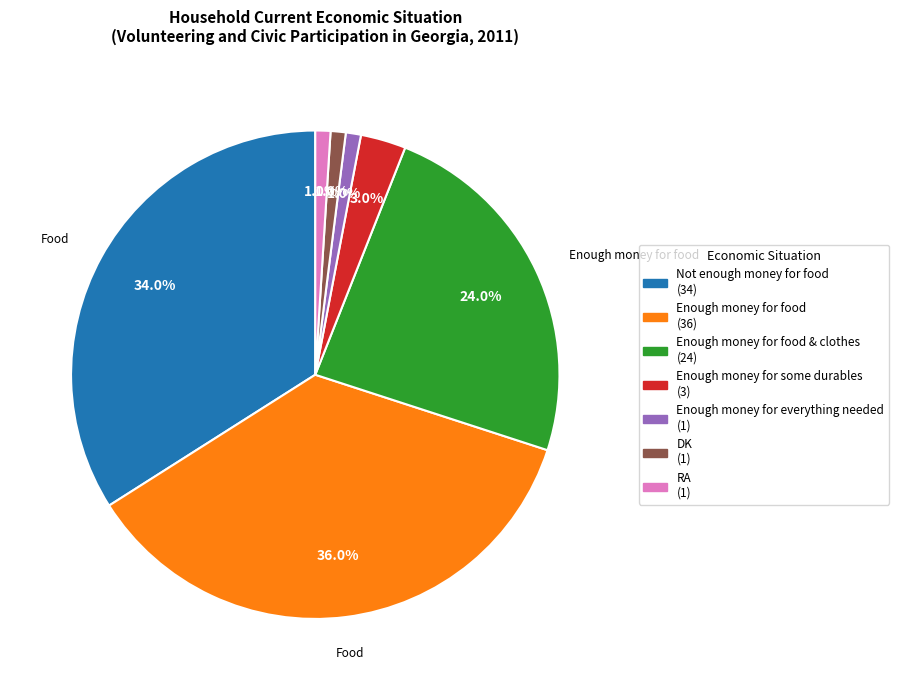

How many segments does this pie chart have?

7